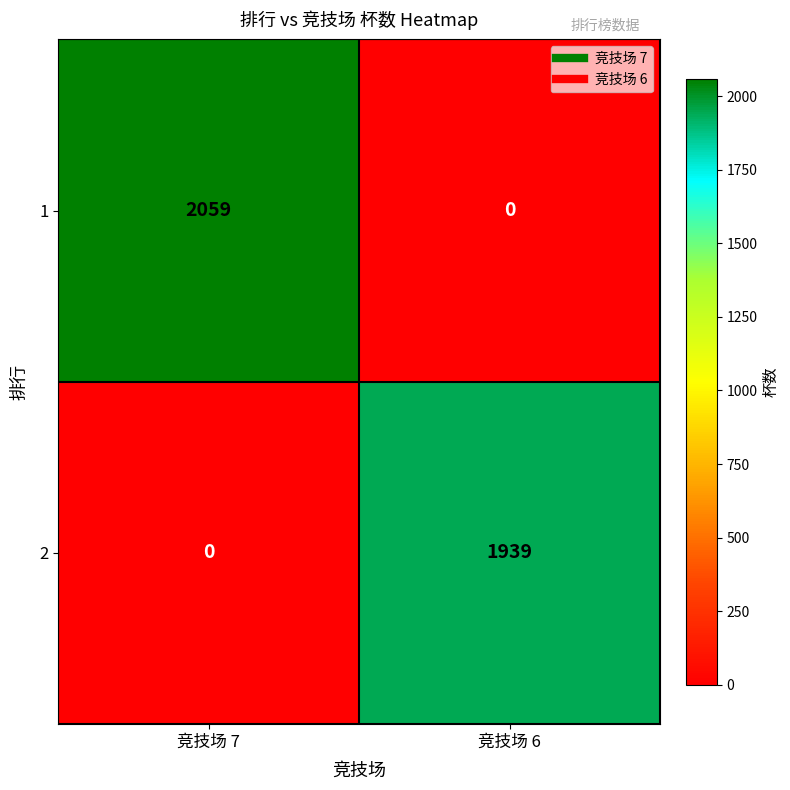

The 2 series shows 0 at 竞技场 7. True or false?

True